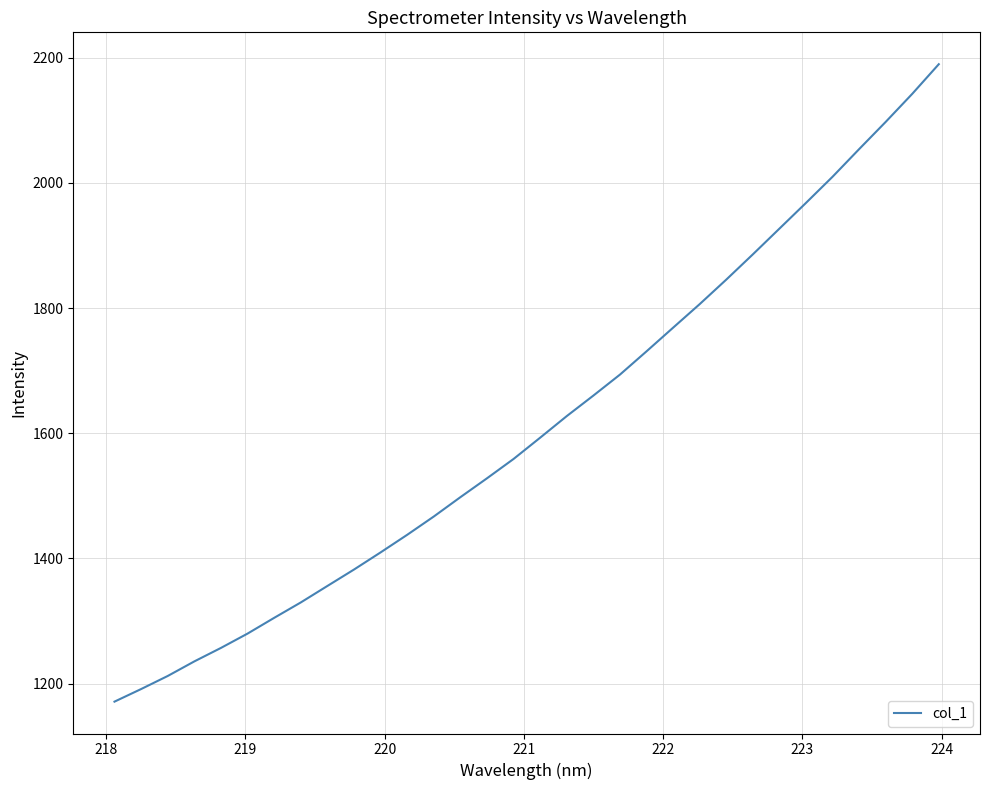

How many series are shown in this chart?

1